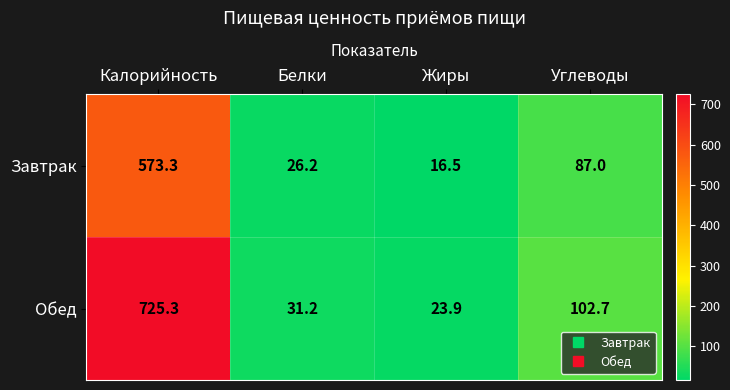

Reading left to right, what are all the values shown in this chart?

Завтрак: Калорийность=573.3	Белки=26.2	Жиры=16.5	Углеводы=87.0
Обед: Калорийность=725.3	Белки=31.2	Жиры=23.9	Углеводы=102.7